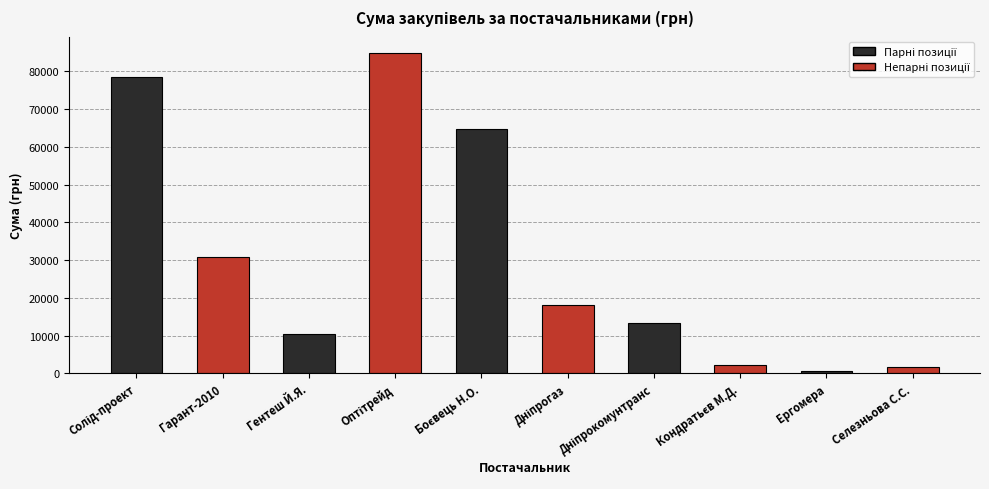

The chart shows a value of 10451 at Гентеш Й.Я.. True or false?

True